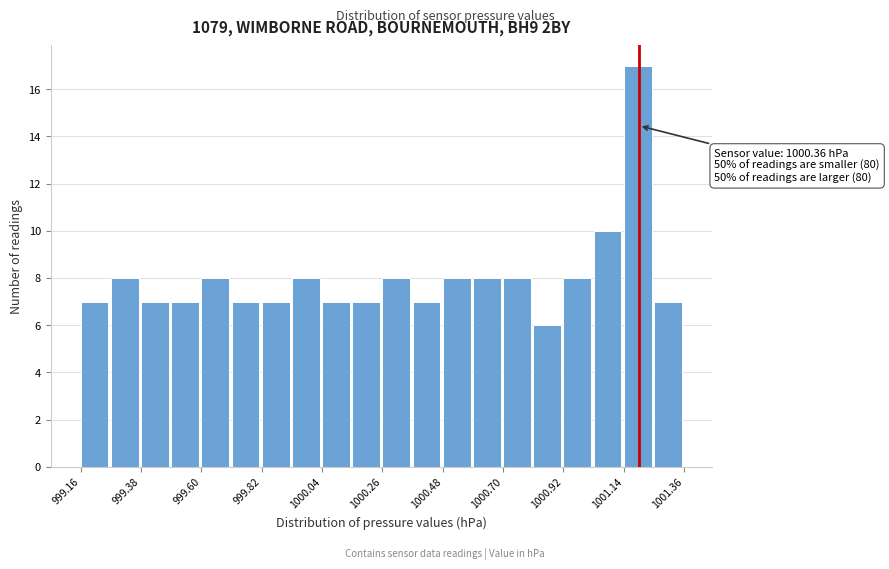

Read against the x-axis, roughly where is the centre of the tallest bar?

1001.20